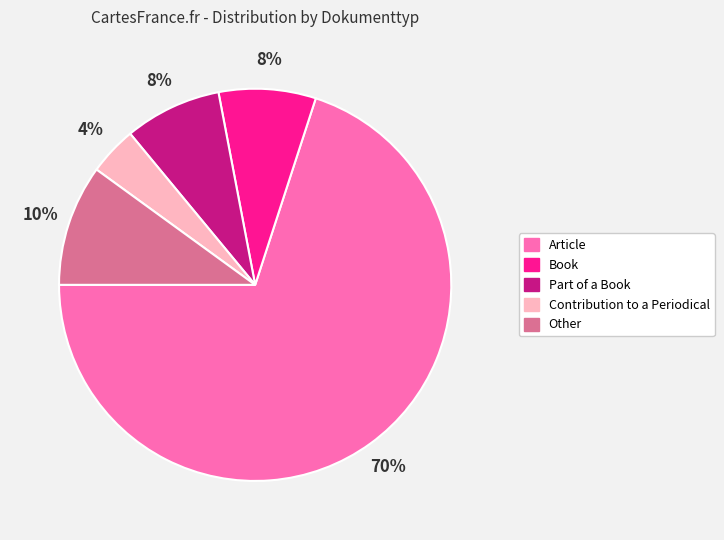

What is the largest slice in the pie chart?

Article